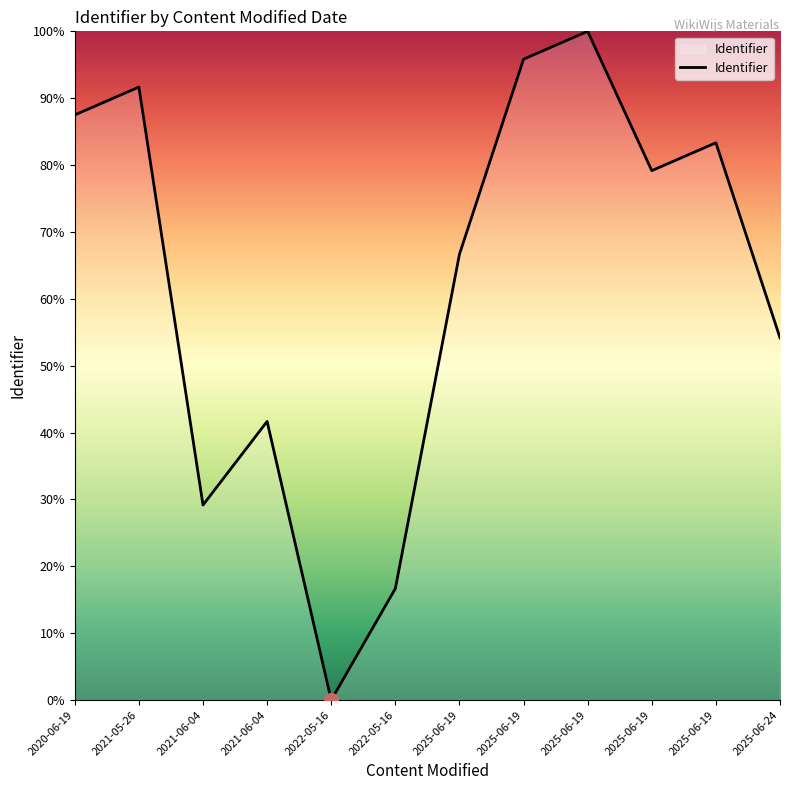

What is the change in value from 2022-05-16 to 2025-06-19?

+66.7